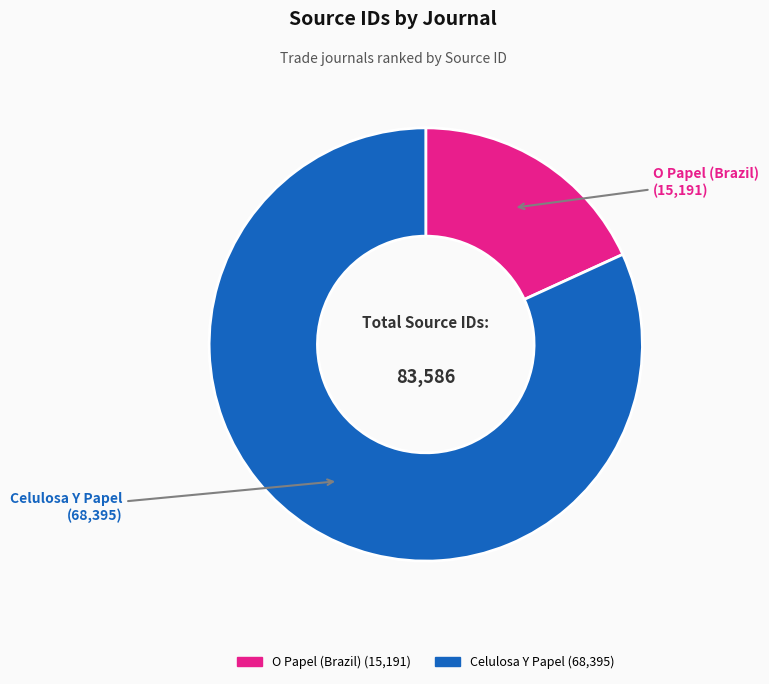

Which slice represents more than half of the pie?

Celulosa Y Papel